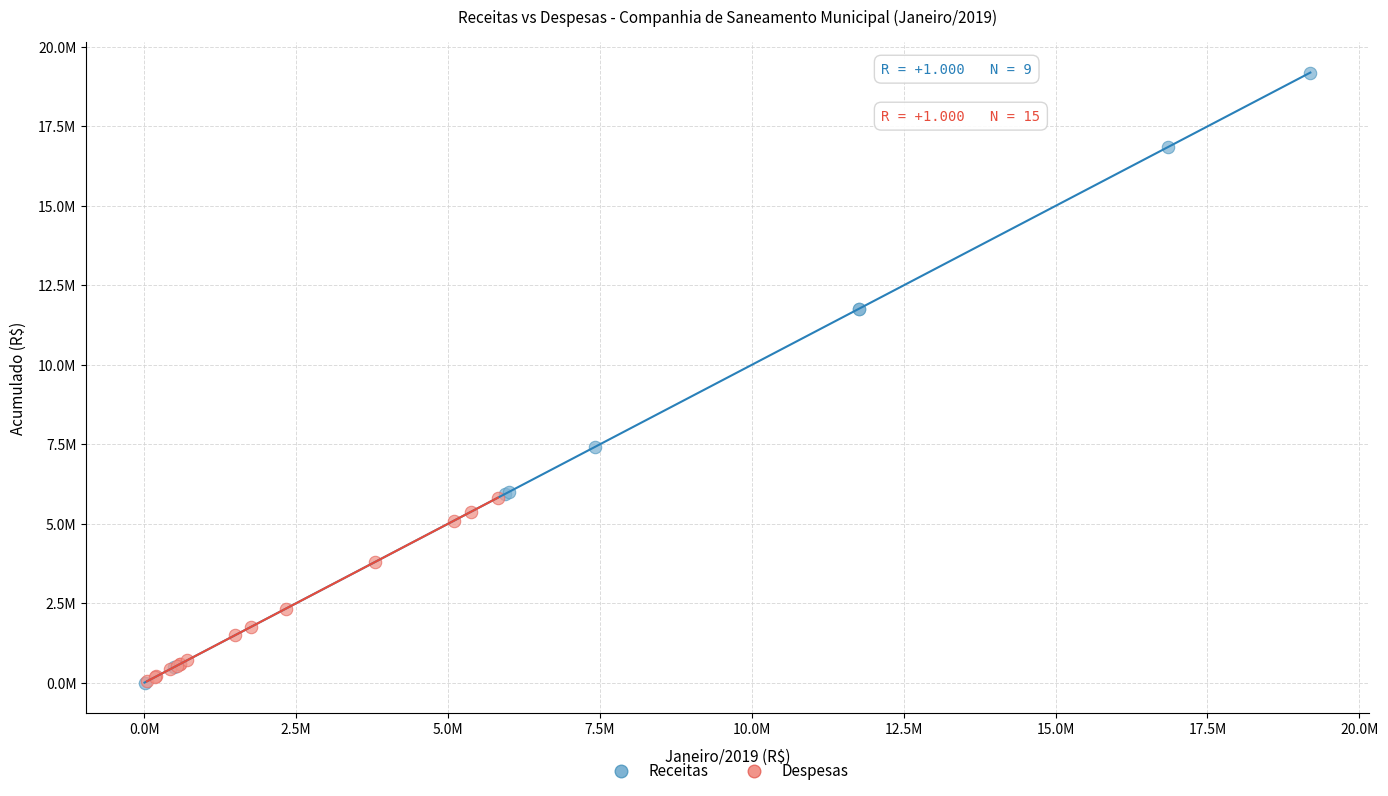

Which series contains the highest Y value?

Receitas